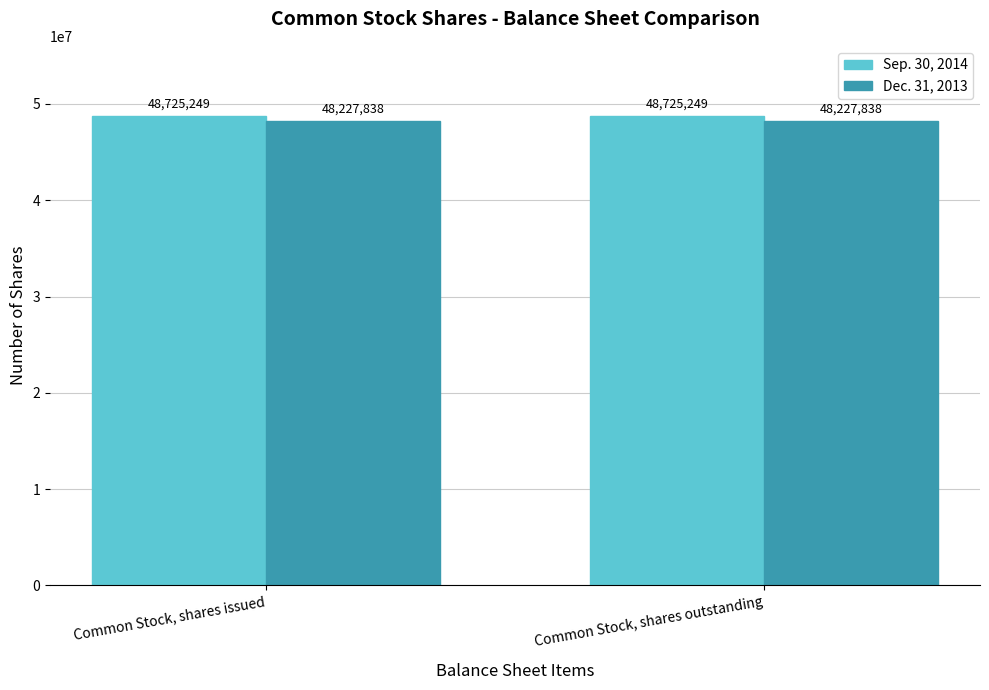

What position from the left is Common Stock, shares issued?

1